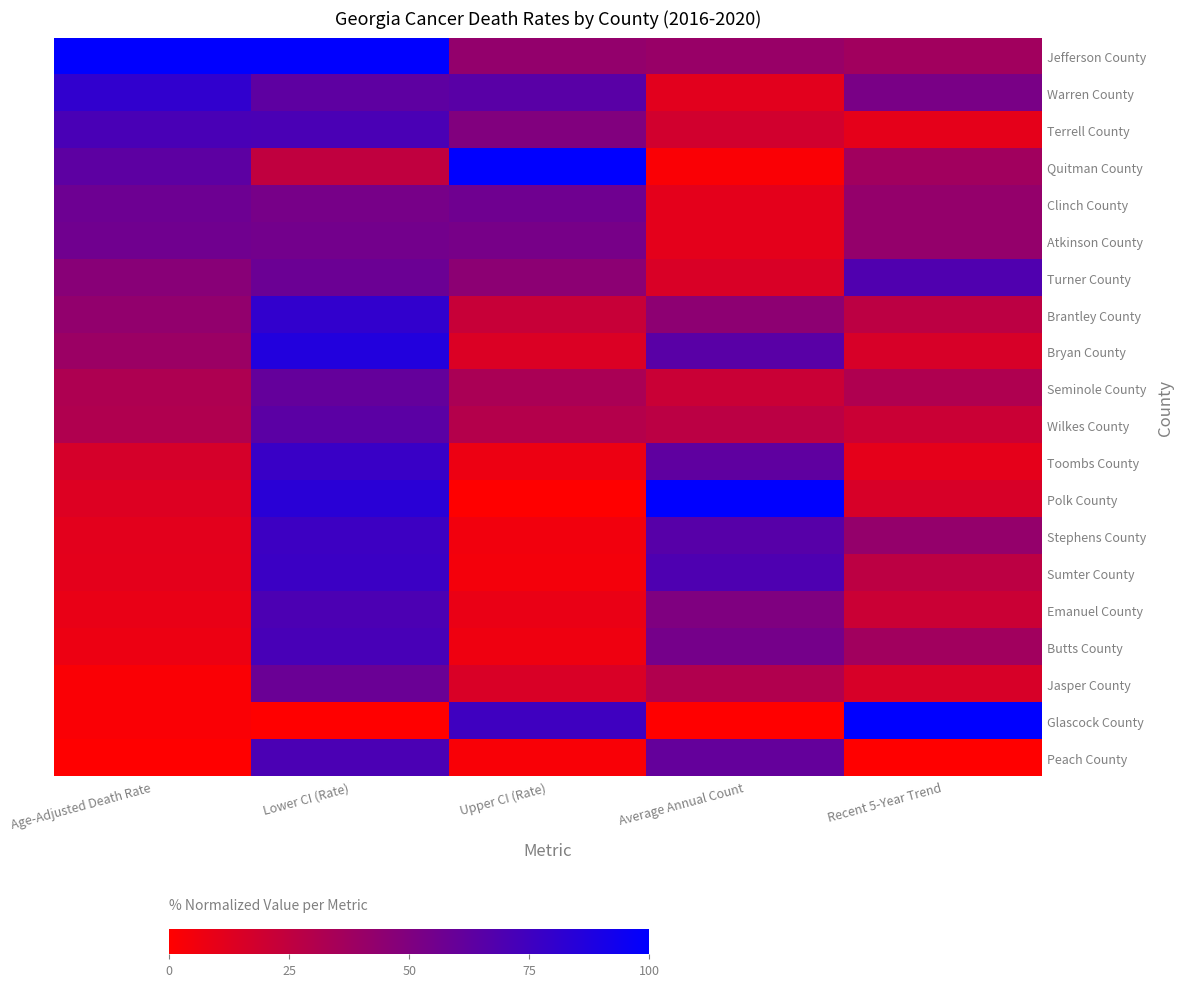

Which series has the widest spread of values?

Polk County